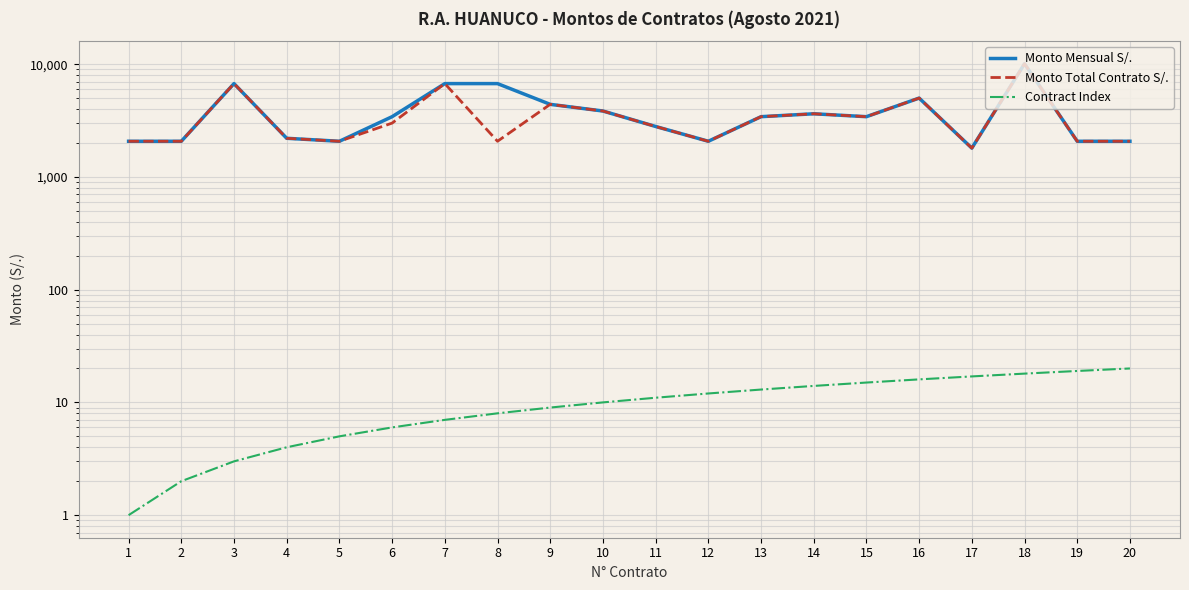

What is the total value across all series at 17?

3617.0